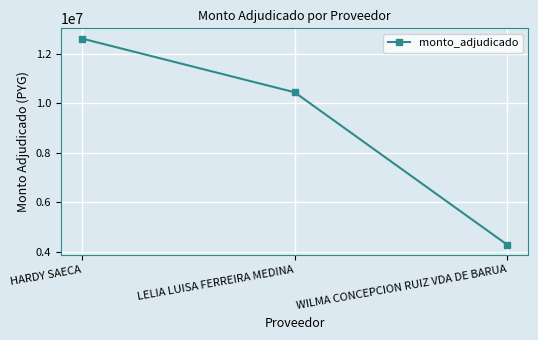

What is the label of the 2nd point from the left?

LELIA LUISA FERREIRA MEDINA